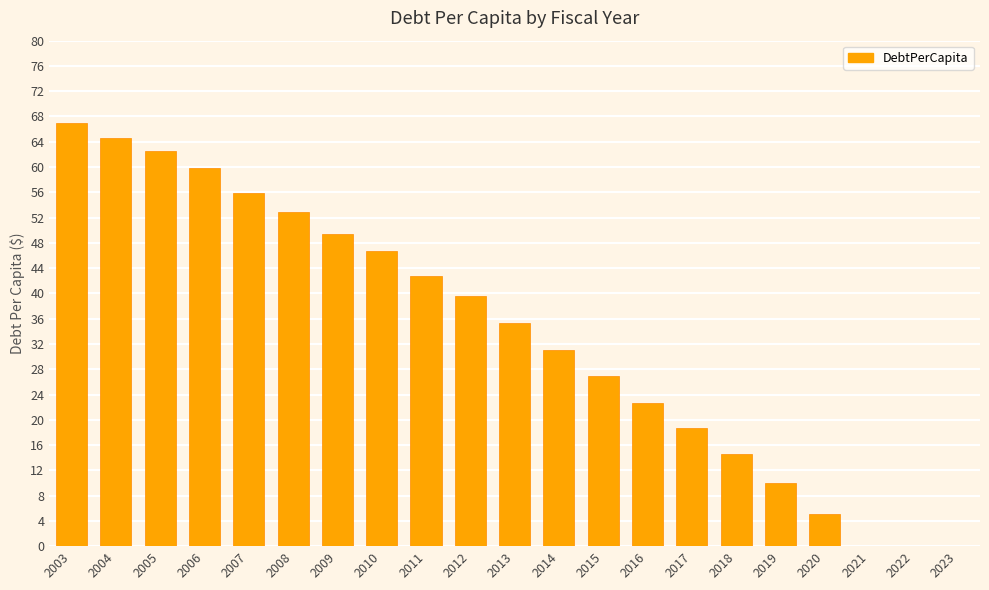

Which has a higher value, 2005 or 2022?

2005